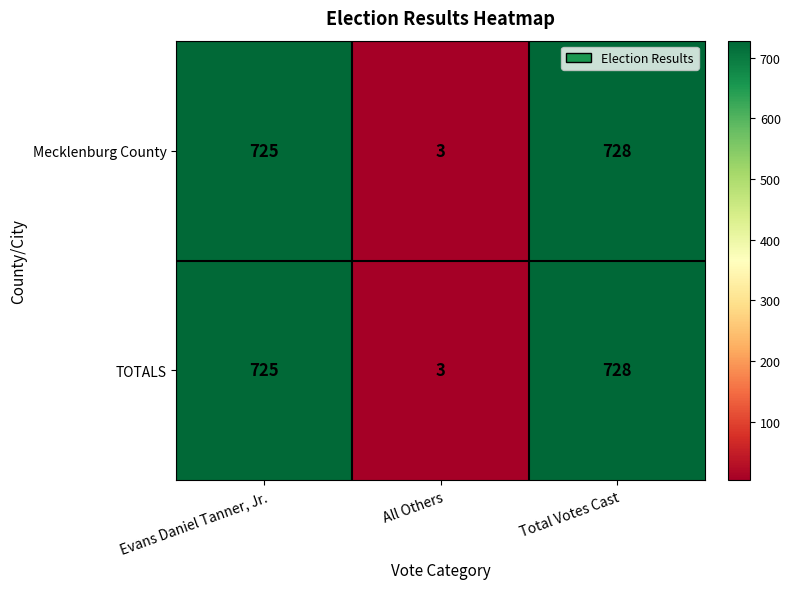

At which category is the sum across all series the highest?

Total Votes Cast